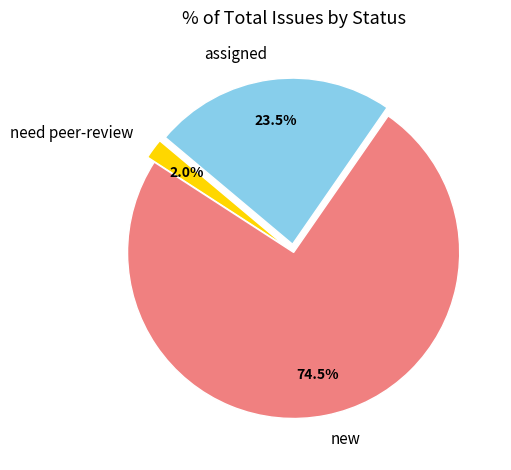

Which has a higher value, assigned or need peer-review?

assigned